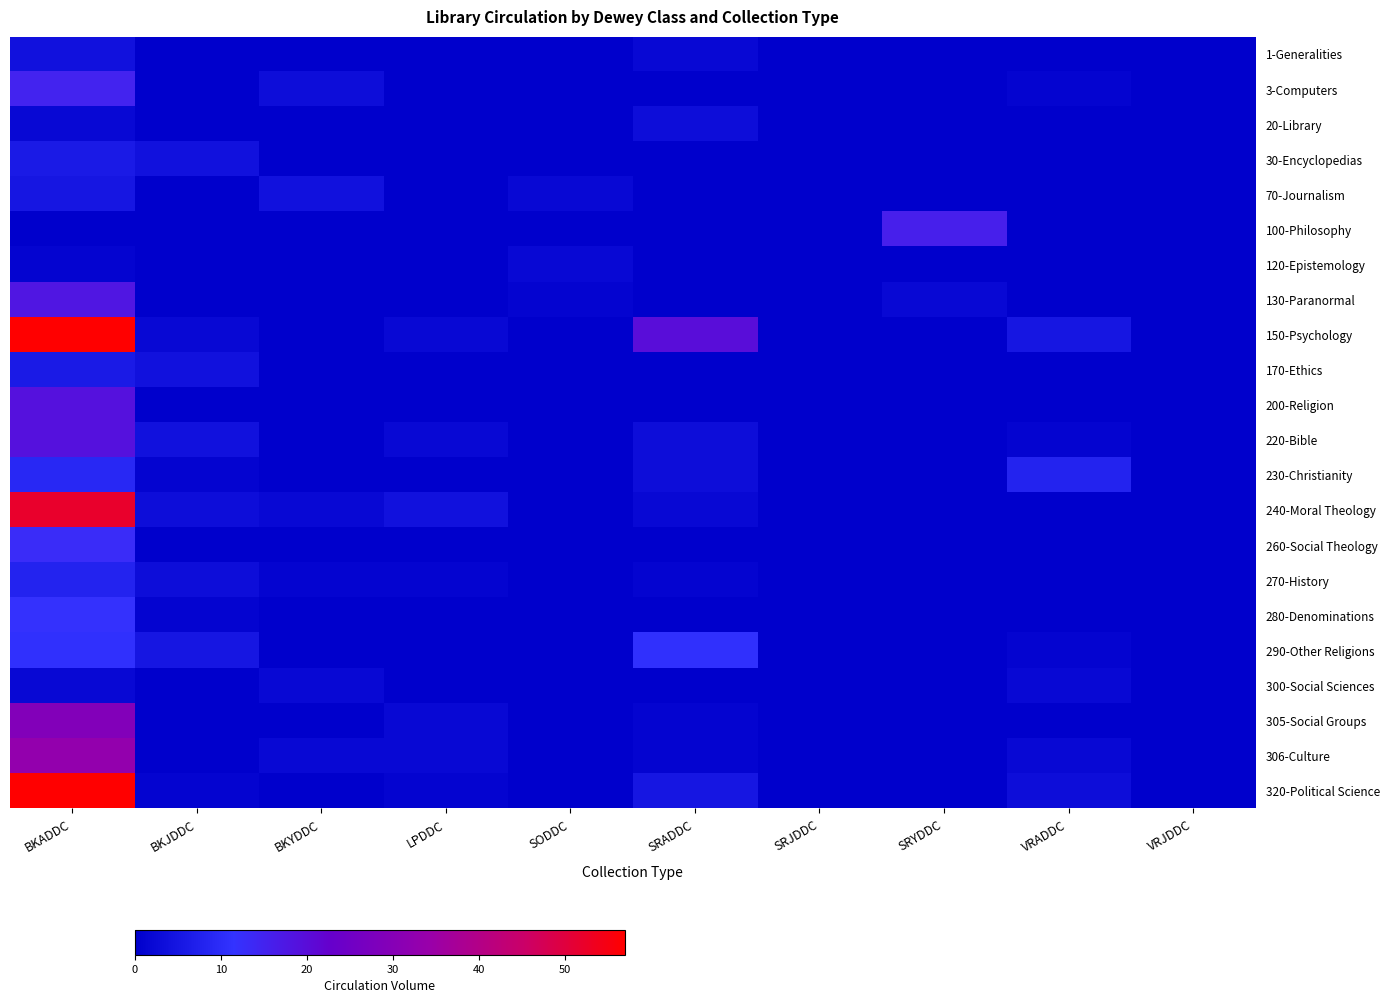

List the series in order of their peak value, lowest first.

120-Epistemology, 300-Social Sciences, 20-Library, 1-Generalities, 70-Journalism, 30-Encyclopedias, 170-Ethics, 270-History, 230-Christianity, 290-Other Religions, 280-Denominations, 260-Social Theology, 3-Computers, 100-Philosophy, 130-Paranormal, 200-Religion, 220-Bible, 305-Social Groups, 306-Culture, 240-Moral Theology, 150-Psychology, 320-Political Science